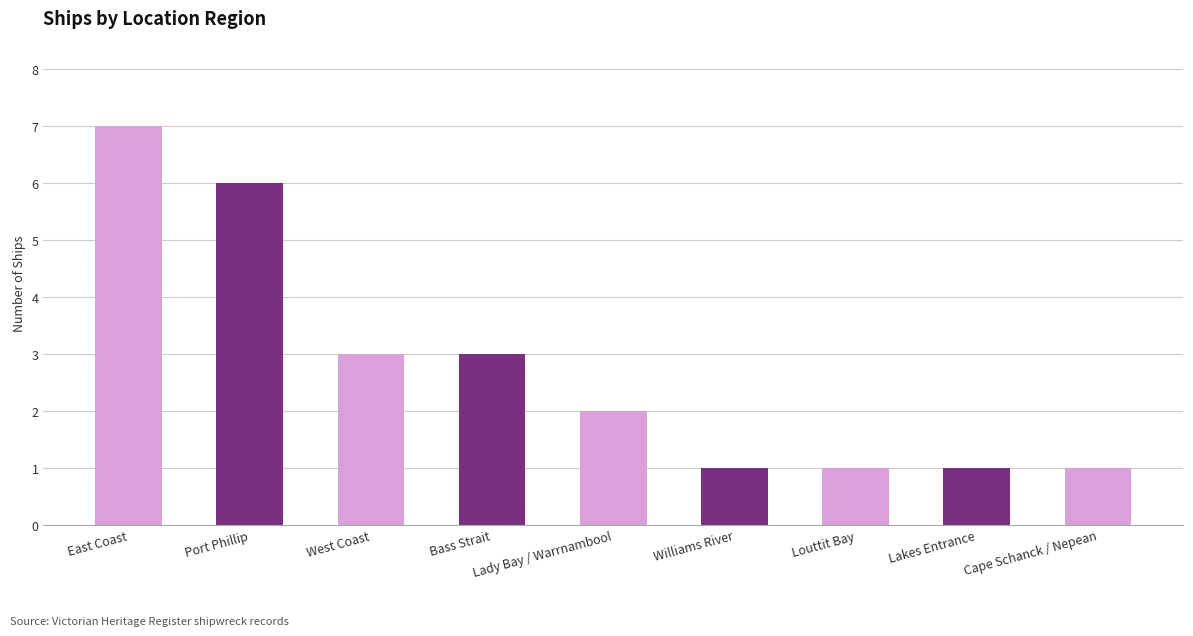

What is the maximum value shown in the chart?

7